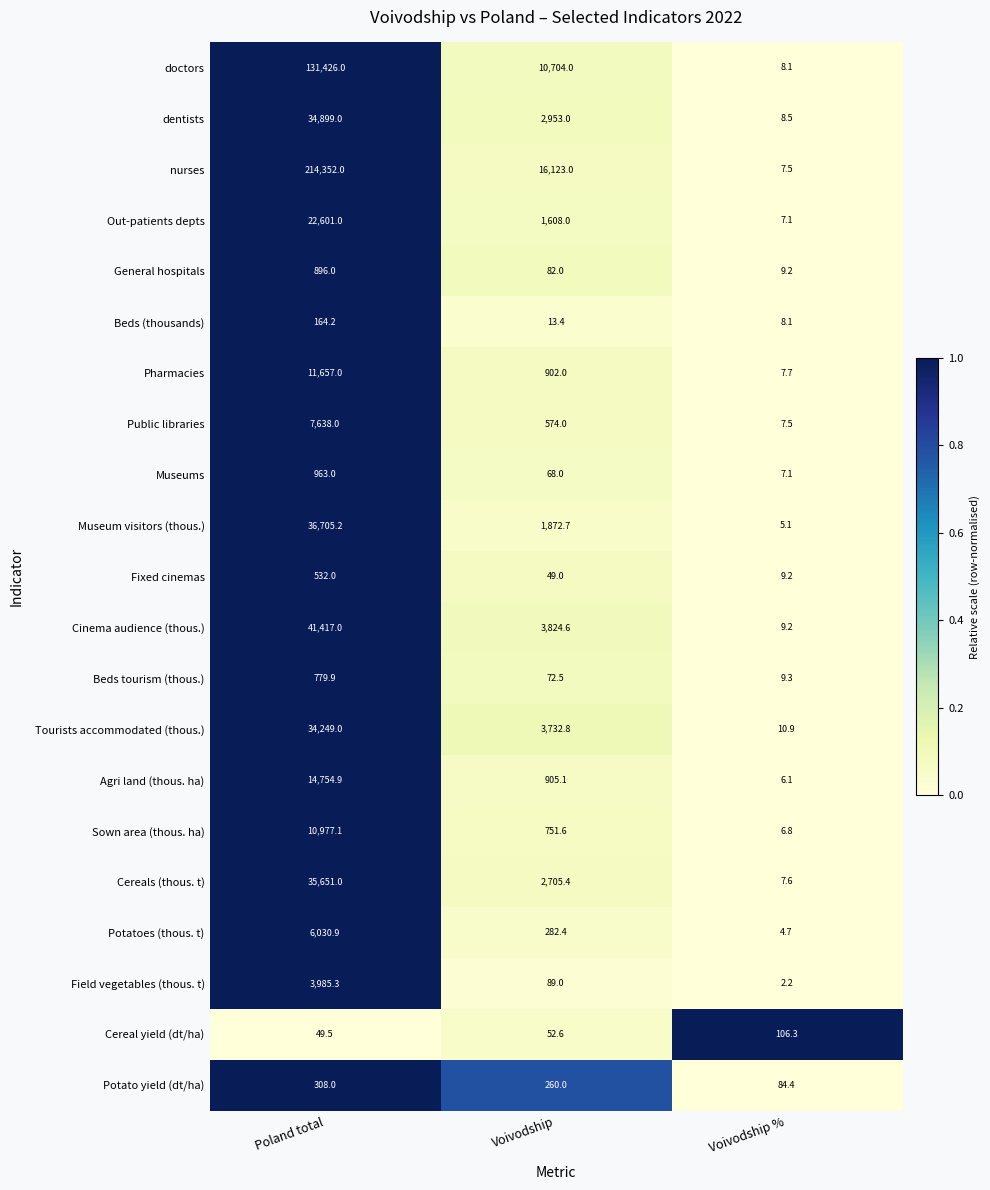

Rank the series by their maximum value, from lowest to highest.

Cereal yield (dt/ha), Beds (thousands), Potato yield (dt/ha), Fixed cinemas, Beds tourism (thous.), General hospitals, Museums, Field vegetables (thous. t), Potatoes (thous. t), Public libraries, Sown area (thous. ha), Pharmacies, Agri land (thous. ha), Out-patients depts, Tourists accommodated (thous.), dentists, Cereals (thous. t), Museum visitors (thous.), Cinema audience (thous.), doctors, nurses